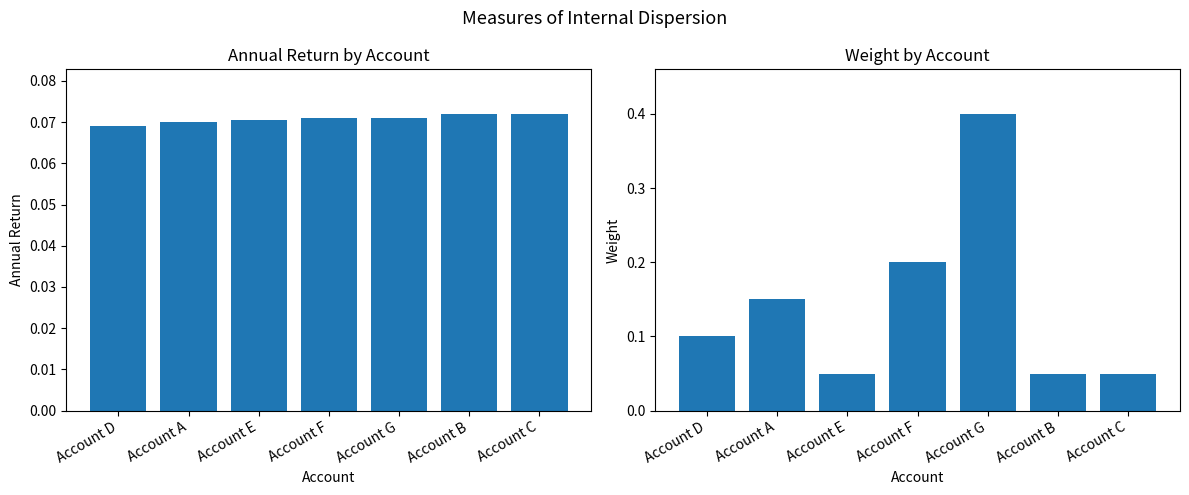

Are the bars horizontal?

No